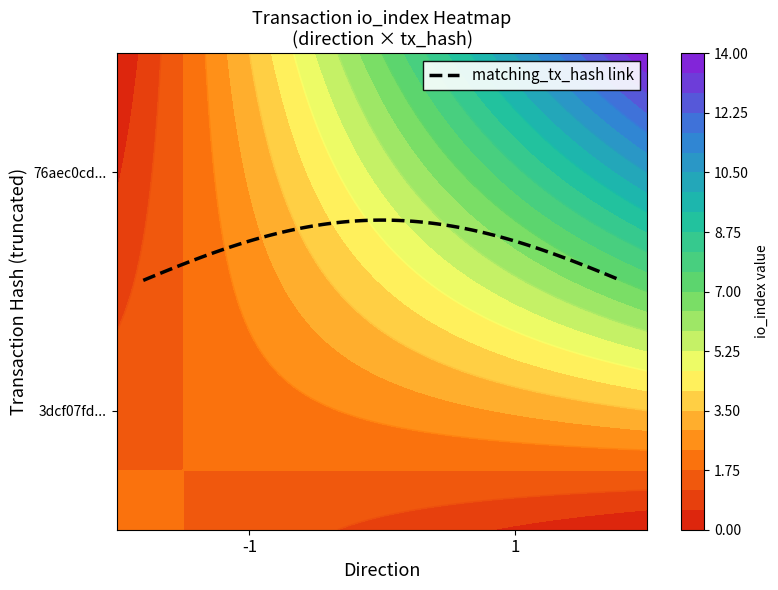

The 76aec0cd46a52080da2f880903698860c091ece series shows 4 at io_index. True or false?

False